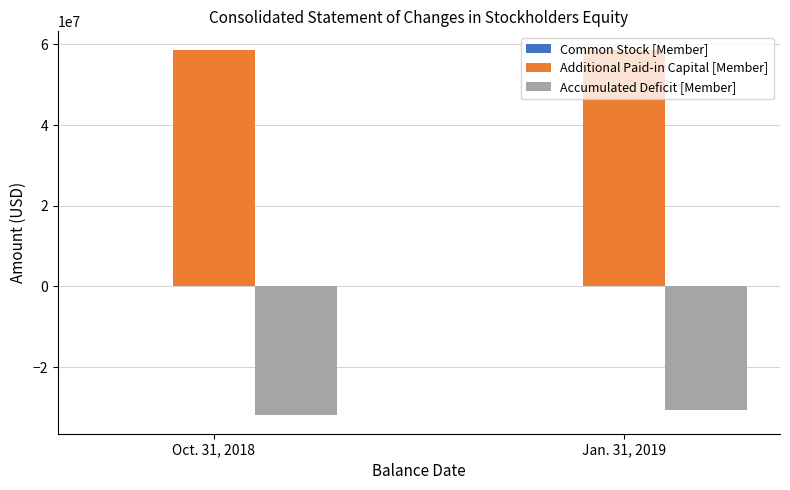

What is the difference between the Accumulated Deficit [Member] values at Jan. 31, 2019 and Oct. 31, 2018?

1239013